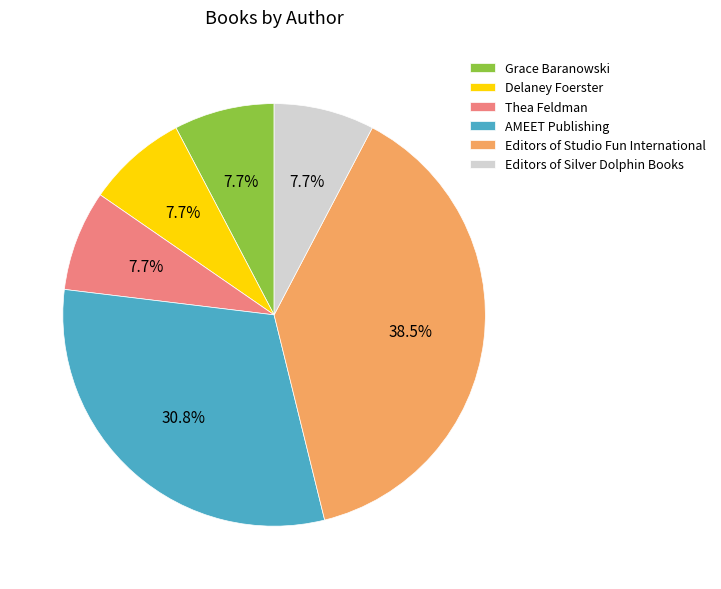

Is it true that Delaney Foerster is 8% of the pie?

True